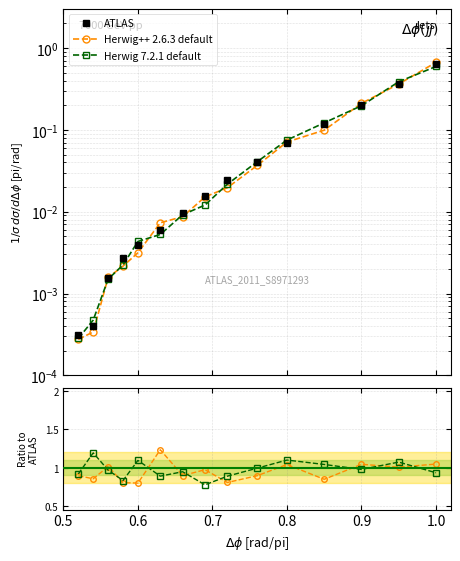

How many categories are shown in the chart?

15